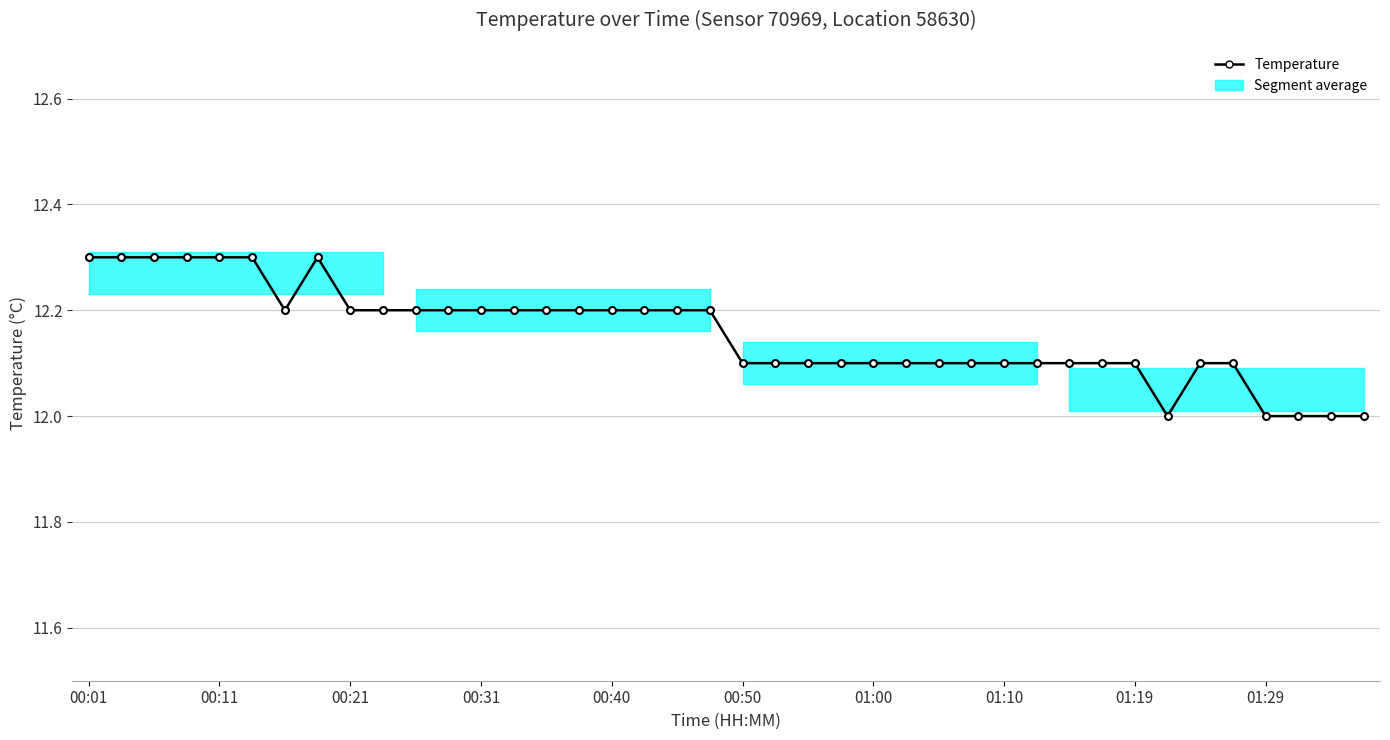

Does the chart display data point markers on the line(s)?

Yes